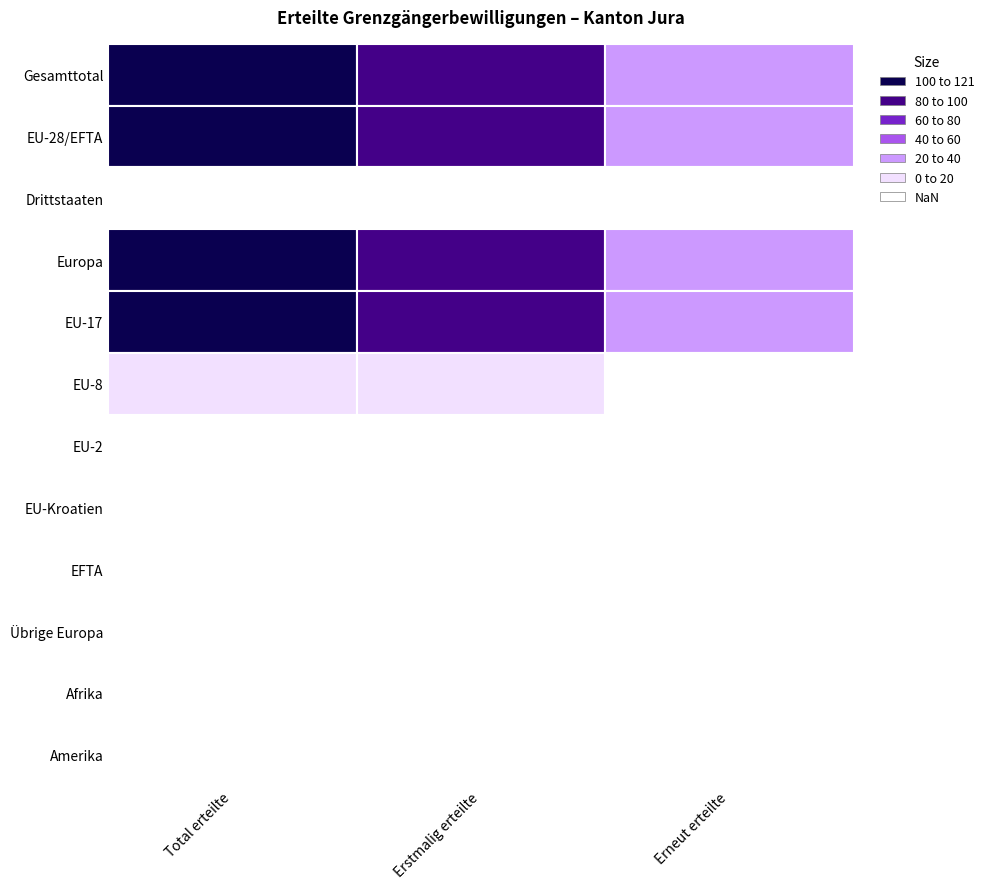

True or false: Total erteilte has a value of 120 at Europa.

True